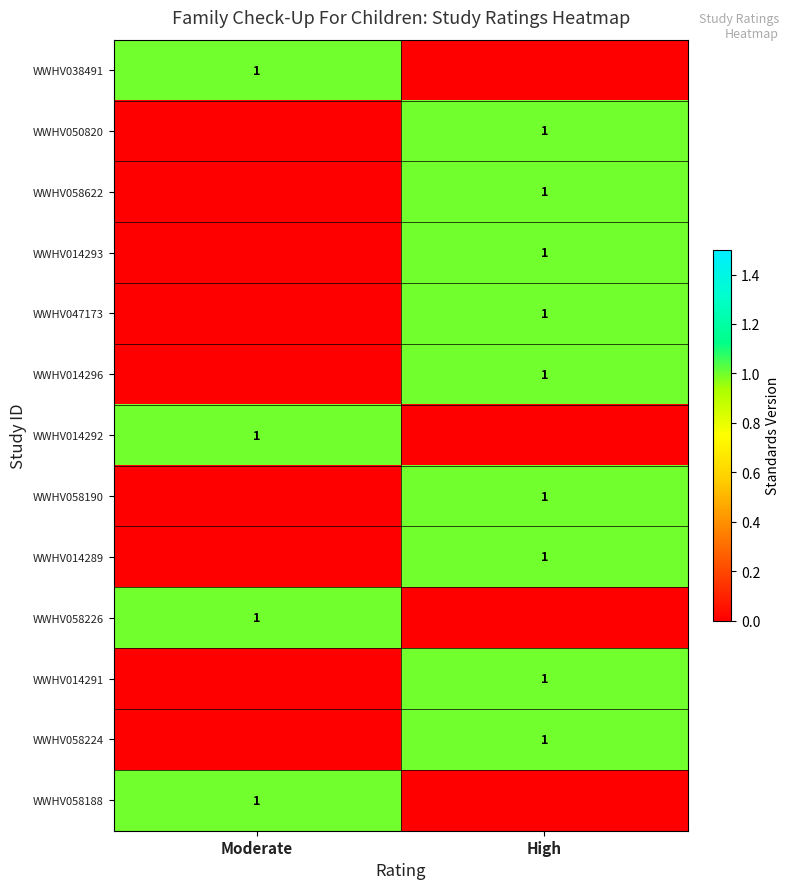

At which label does WWHV038491 reach its minimum?

High